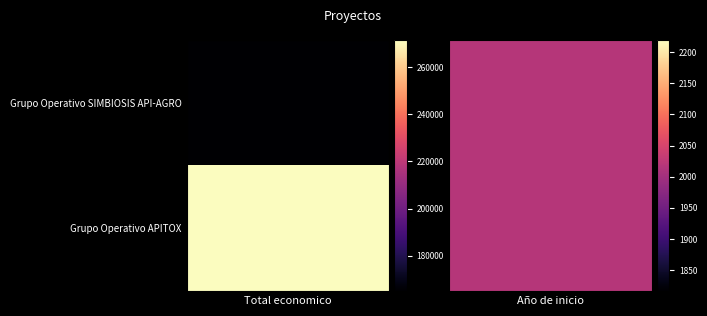

What is the difference between the highest and lowest values at Grupo Operativo SIMBIOSIS API-AGRO?

106552